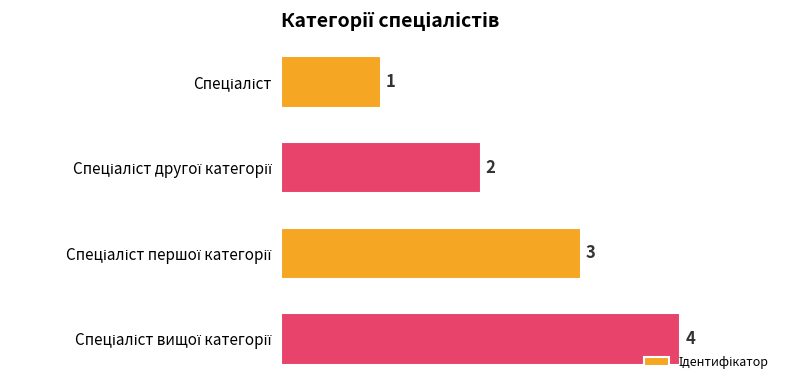

What is the maximum value shown in the chart?

4